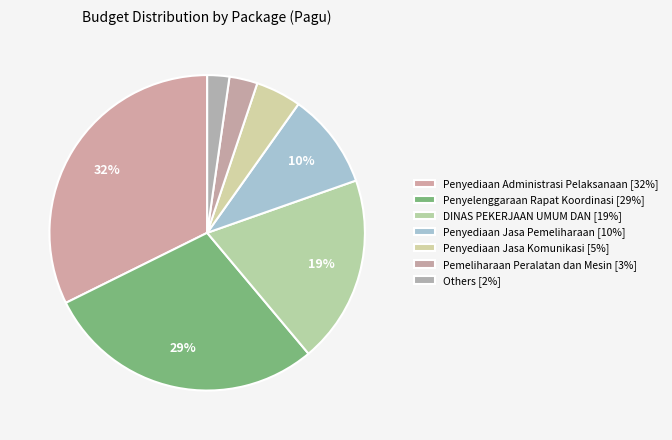

What is the largest slice in the pie chart?

Penyediaan Administrasi Pelaksanaan